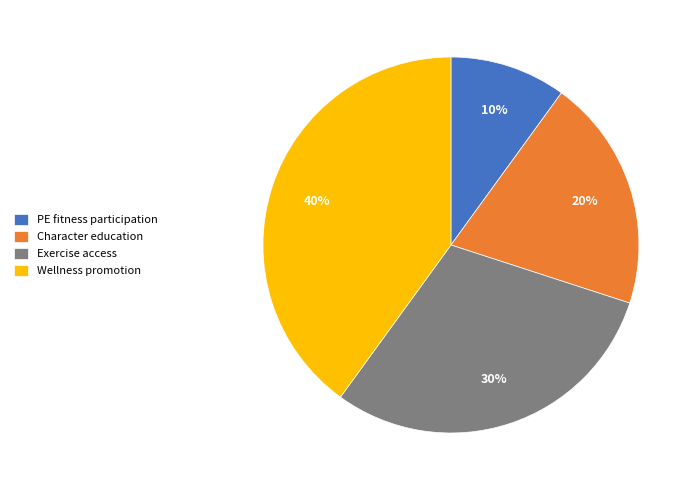

Which slice is the smallest?

PE fitness participation